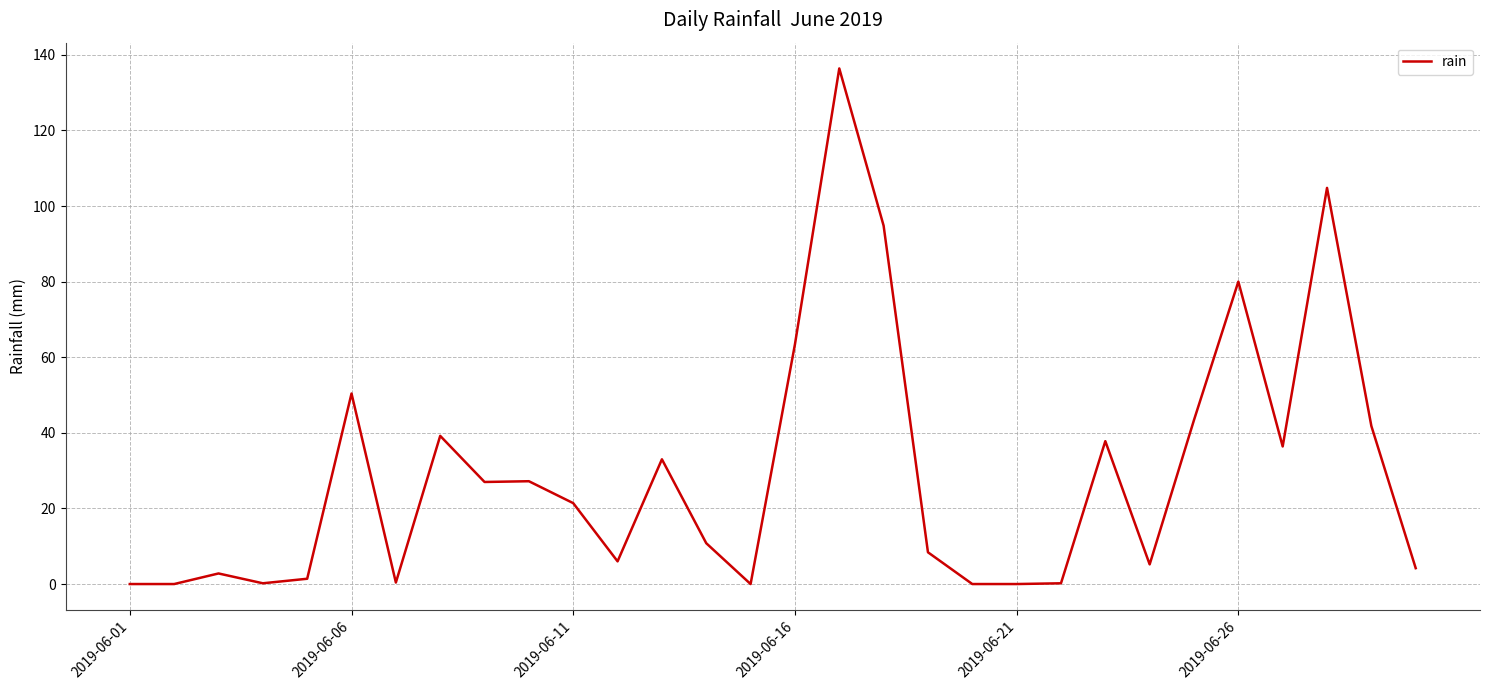

What is the maximum value shown in the chart?

136.4